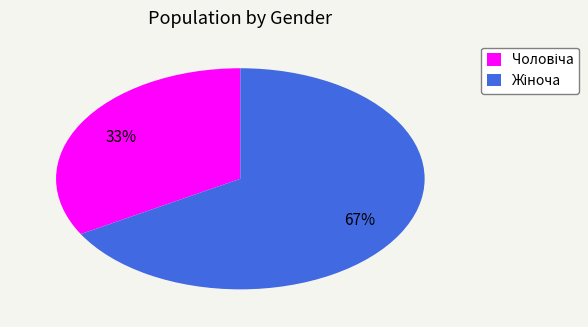

To the nearest percent, what is the average slice percentage?

50%